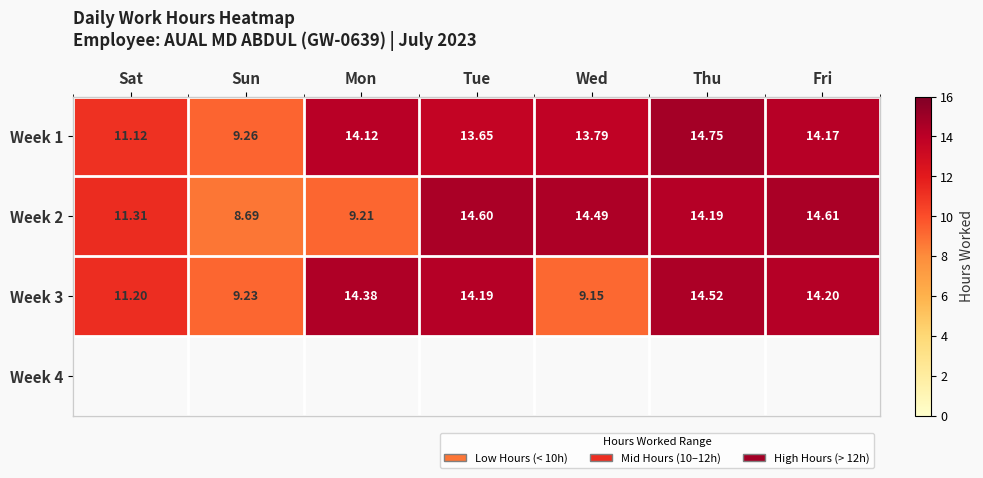

What is the greatest value displayed?

14.8